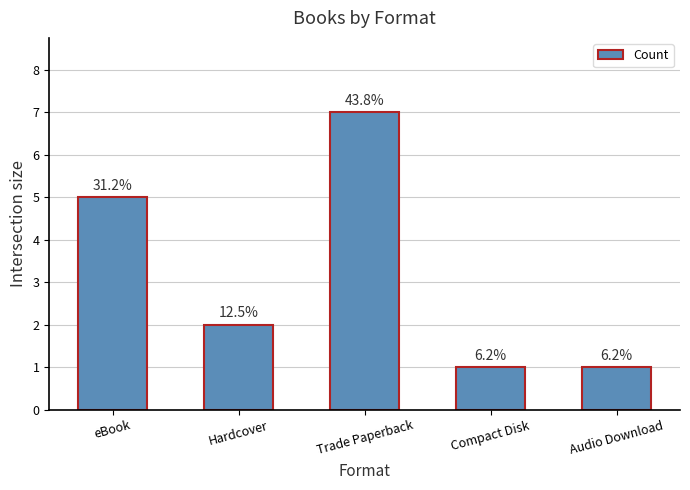

What is the difference between the maximum and minimum values?

6